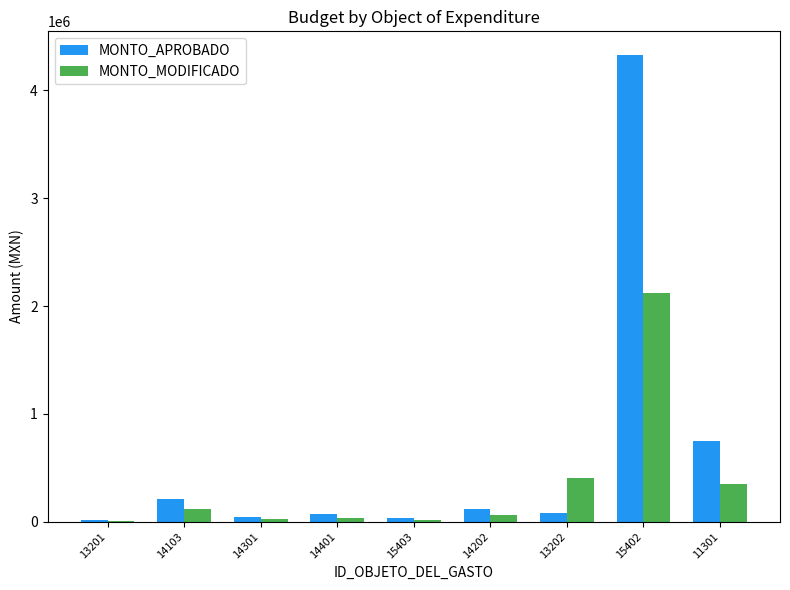

How many groups of bars are there?

9